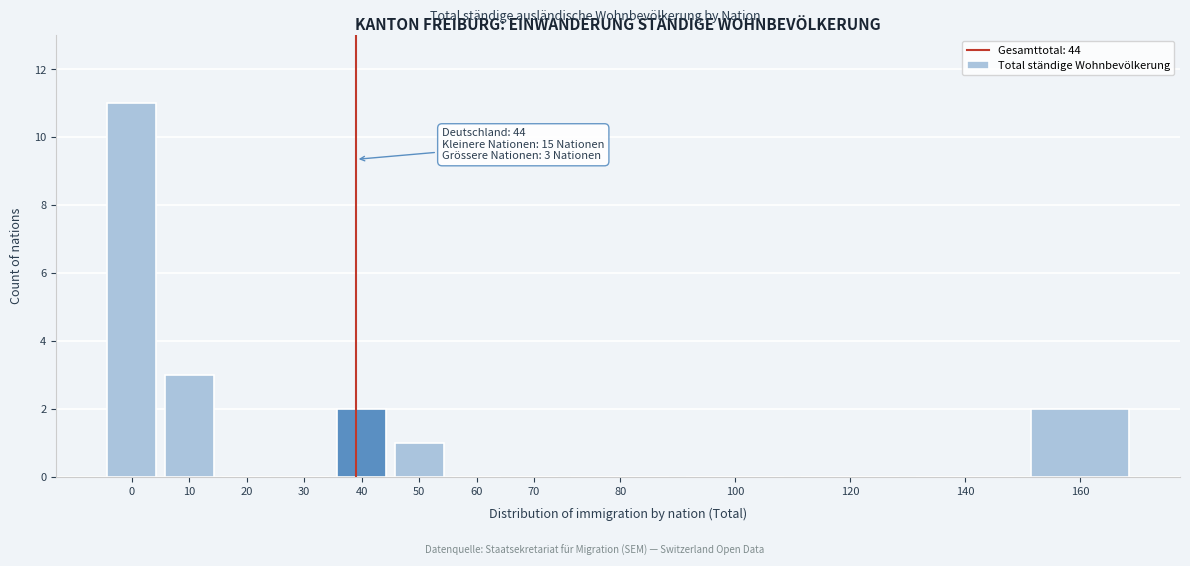

Reading left to right, what are all the values shown in this chart?

0=11	10=3	20=0	30=0	40=2	50=1	60=0	70=0	80=0	100=0	120=0	140=0	160=2